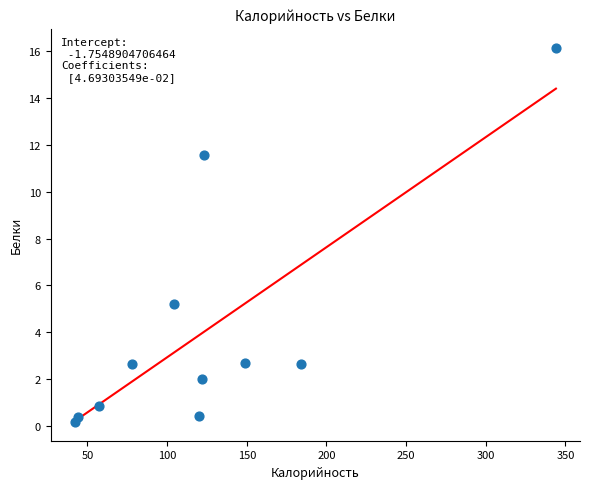

What Y value in the scatter plot is closest to 8?

5.2